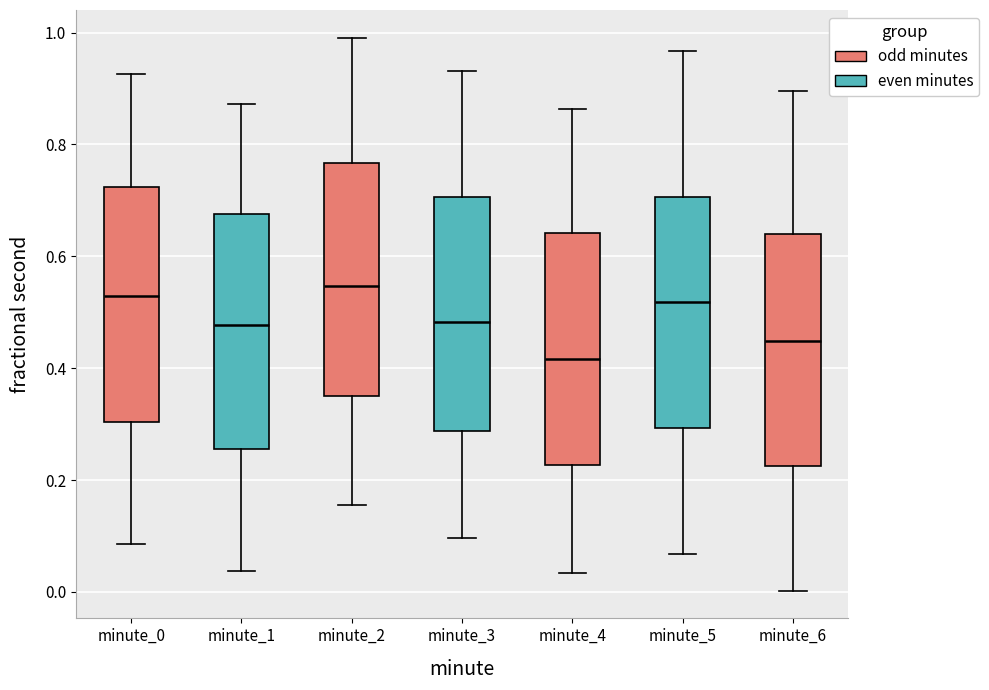

Where is the upper edge of the box for minute_0 on the y-axis? The values are not printed on the chart, so give them approximately, as read against the axis.

0.72